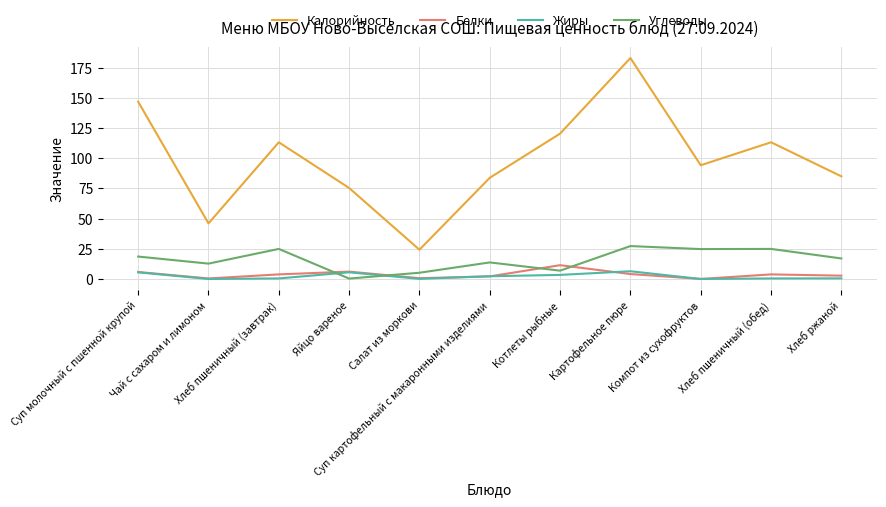

The Калорийность series shows 11.2 at Чай с сахаром и лимоном. True or false?

False